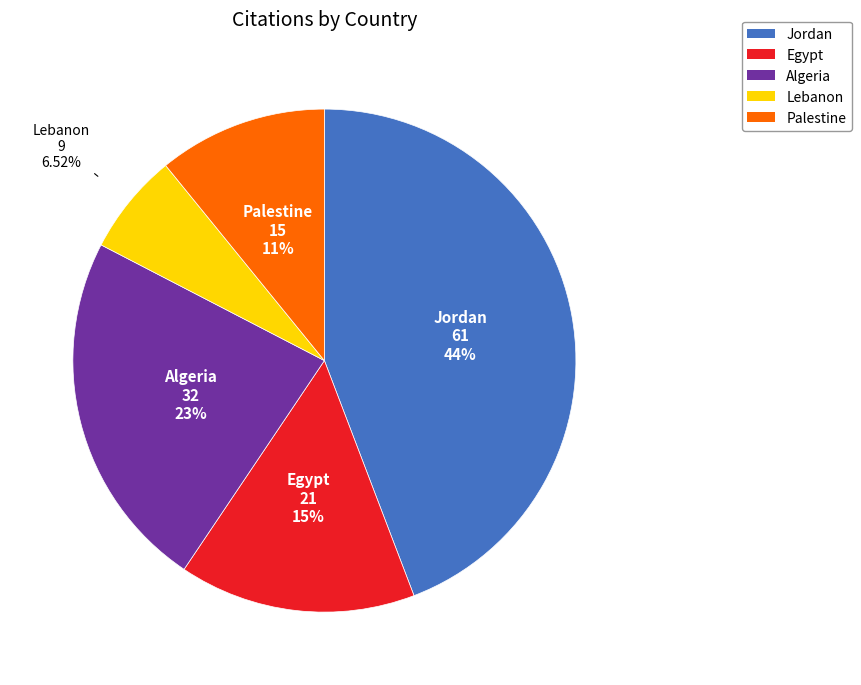

Is there a majority slice in this chart?

No